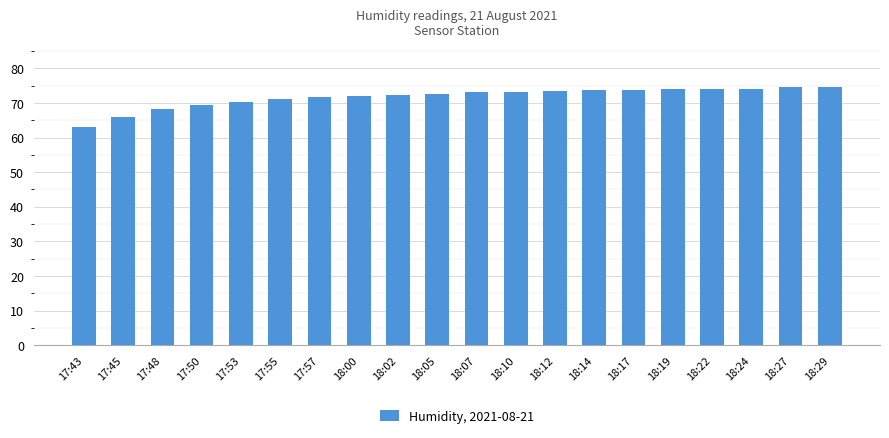

At which category does the chart reach its minimum across all series?

17:43